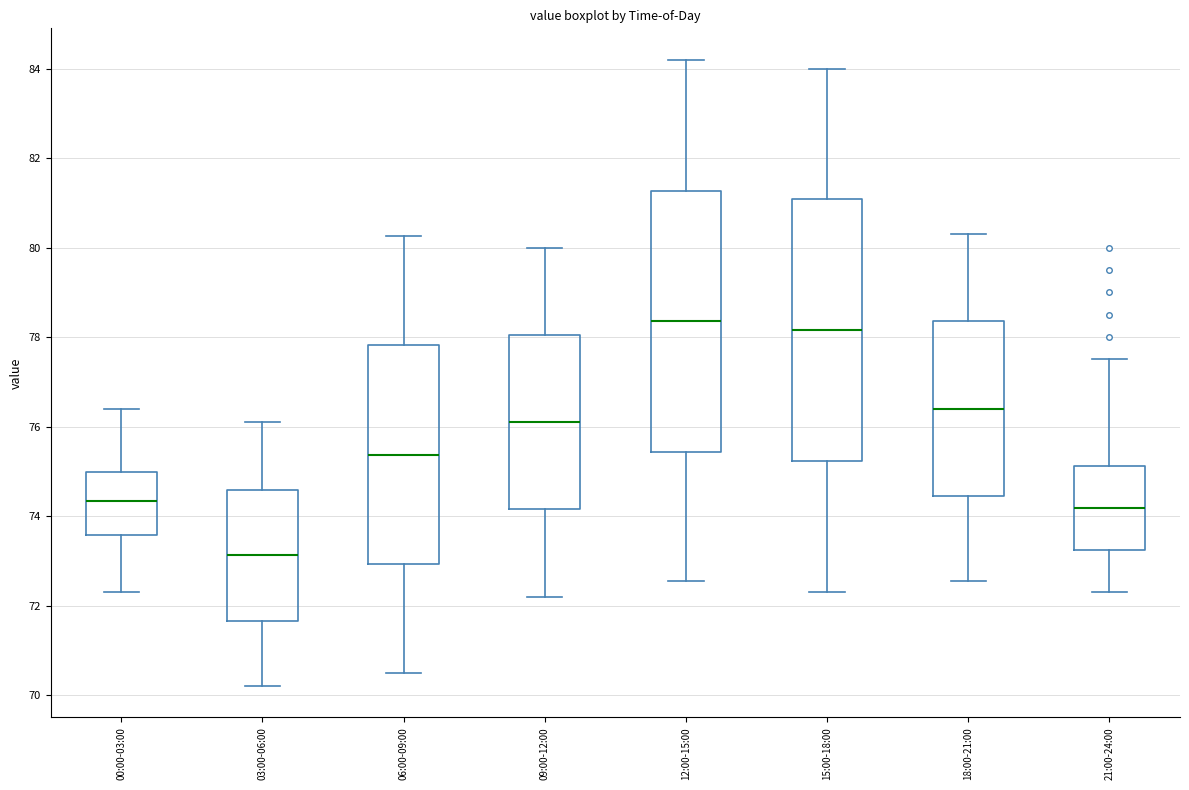

Where does the upper whisker of the box for 21:00-24:00 end on the y-axis? The values are not printed on the chart, so give them approximately, as read against the axis.

77.6